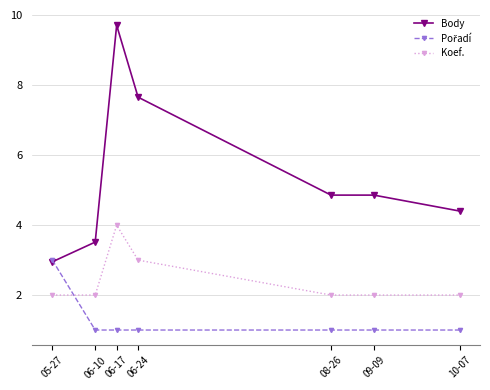

At how many categories does at least one series exceed 5?

2